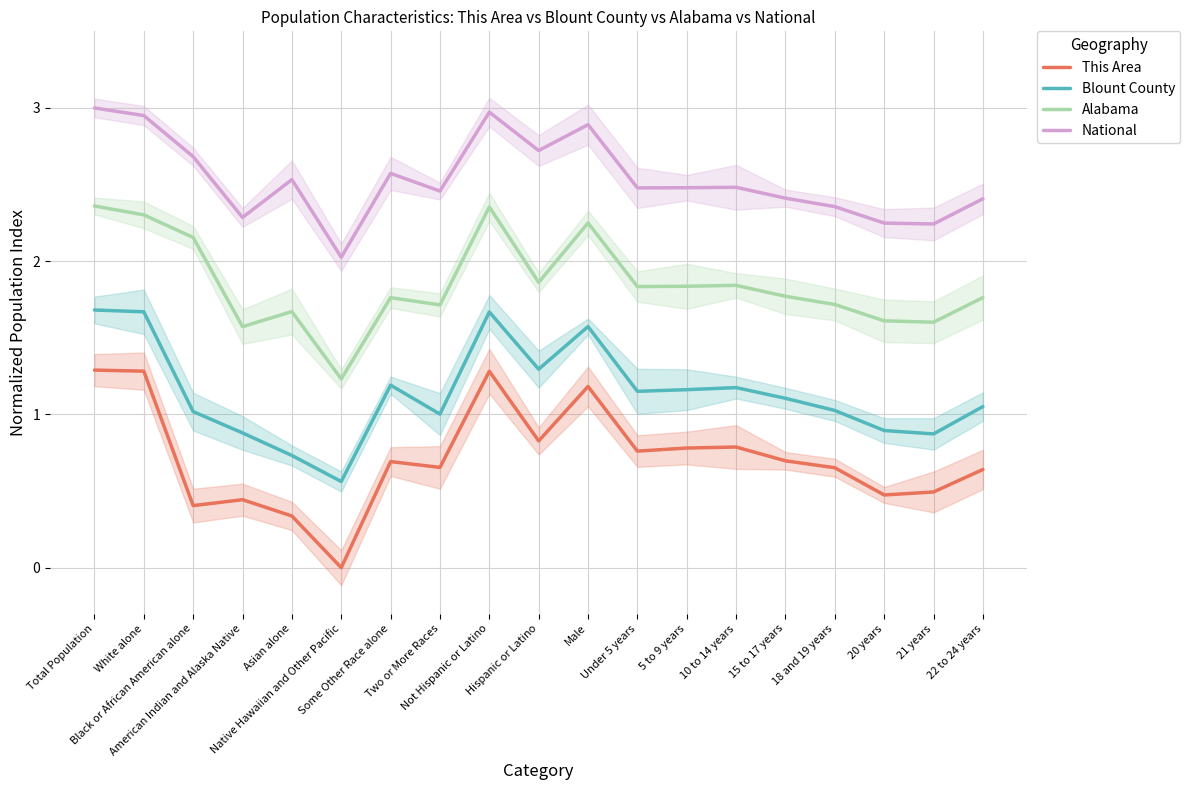

List the series in order of their overall mean, highest first.

National, Alabama, Blount County, This Area